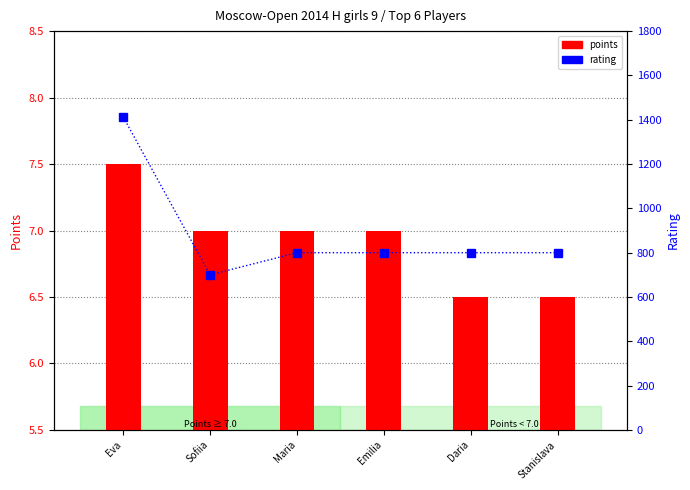

What is the label of the 1st bar from the left?

Eva